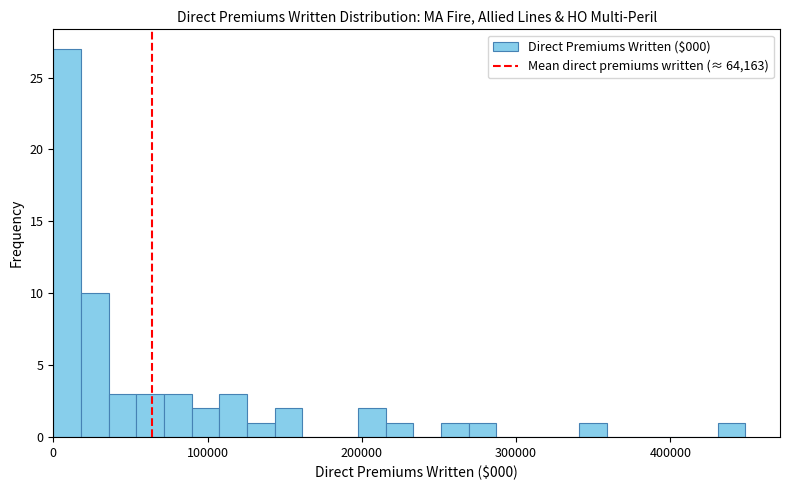

Around what value on the x-axis is the tallest bar? Give the approximate position of its centre, as read against the axis.

10000